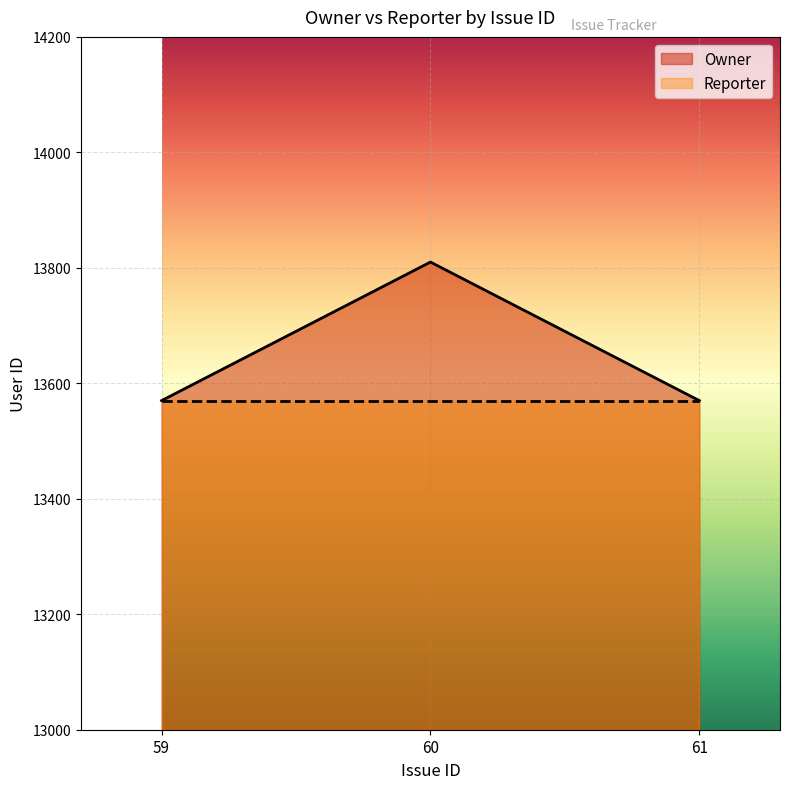

Between 60 and 61, which is larger?

60